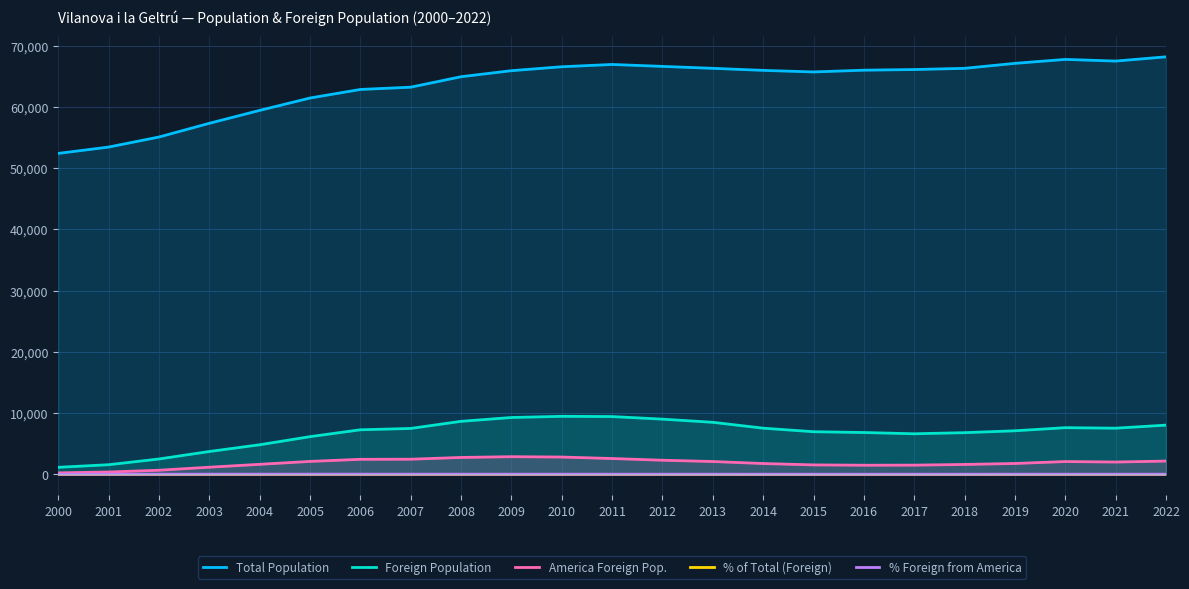

At which label does Total Population first exceed 65941?

2010